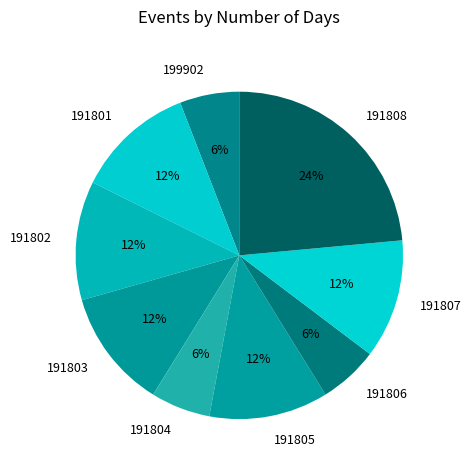

Which slice is the largest?

191808